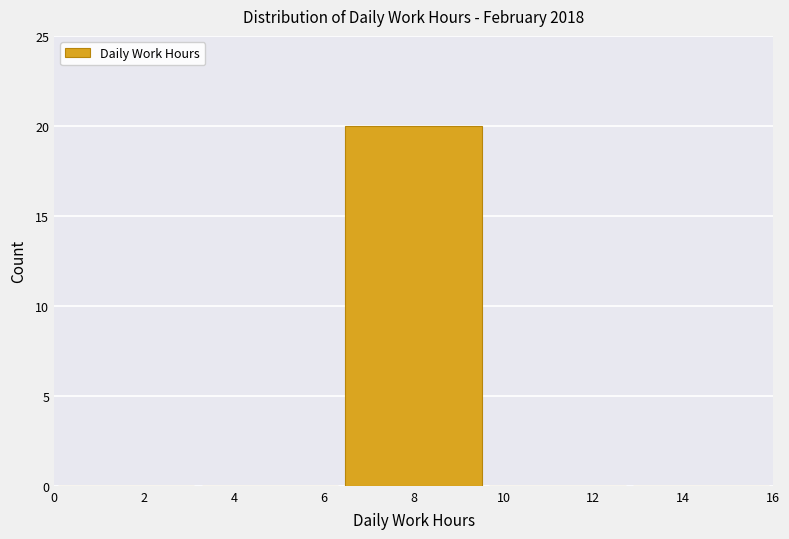

Which range on the x-axis has the tallest bar?

6.4 to 9.6